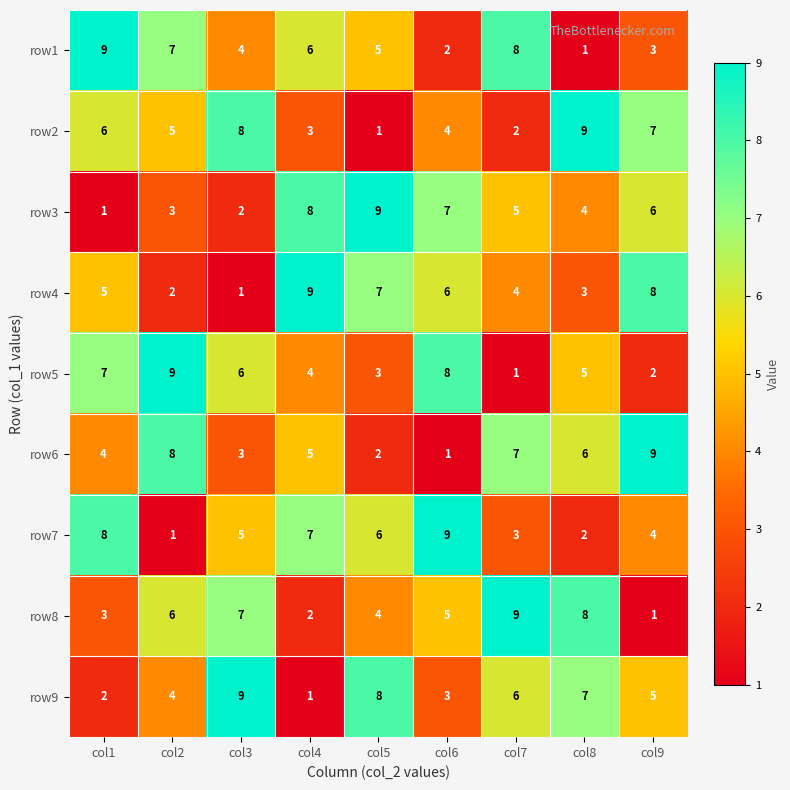

What value does the row9 series have at col9?

5